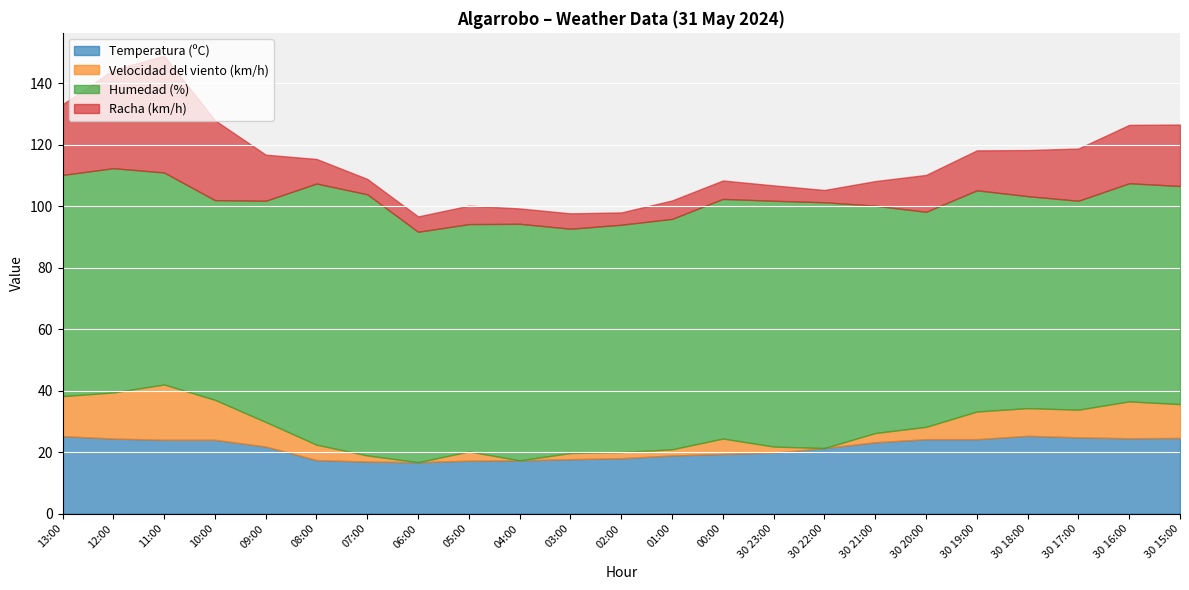

Is it true that Humedad (%) equals 93.3 at 30 15:00?

False